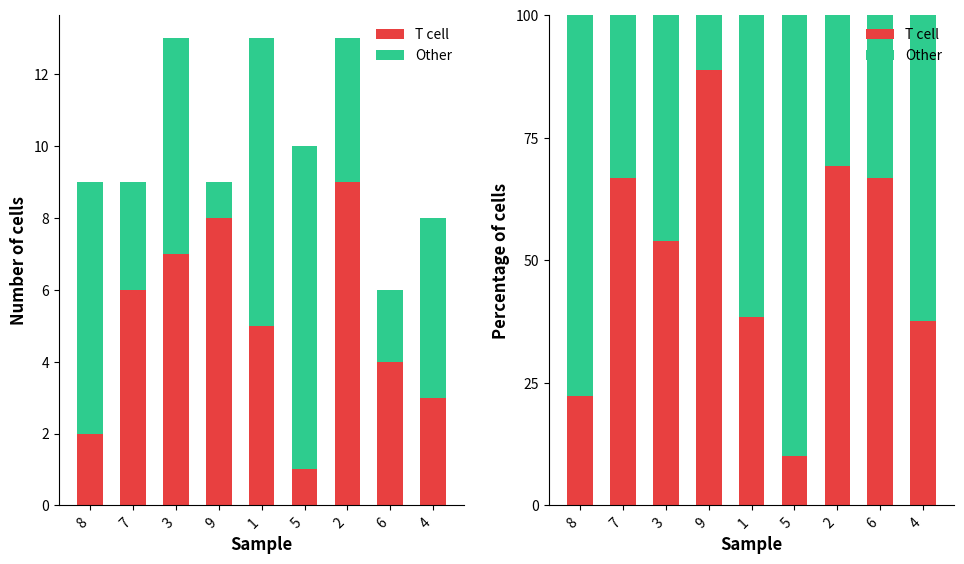

What is the difference between the maximum and minimum values in the Other series?

78.9